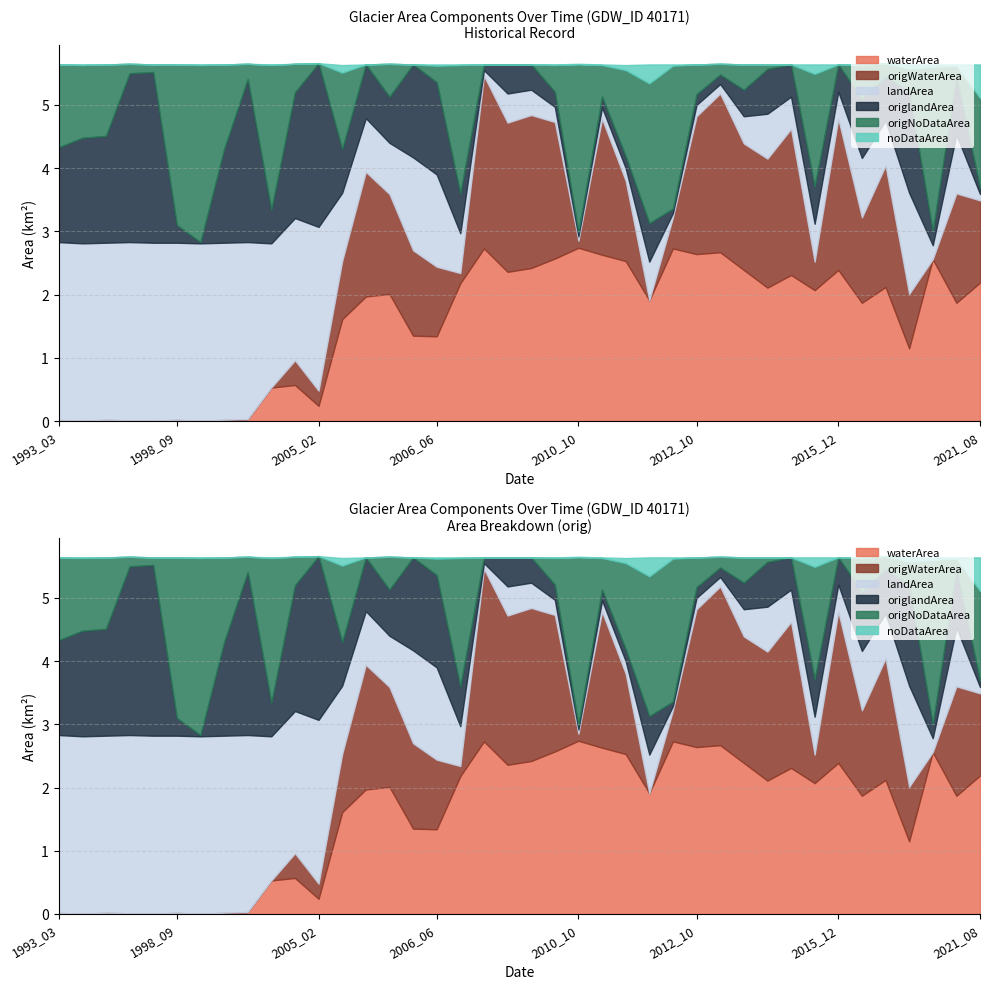

What are all the series names shown in the legend?

waterArea, origWaterArea, landArea, origlandArea, origNoDataArea, noDataArea